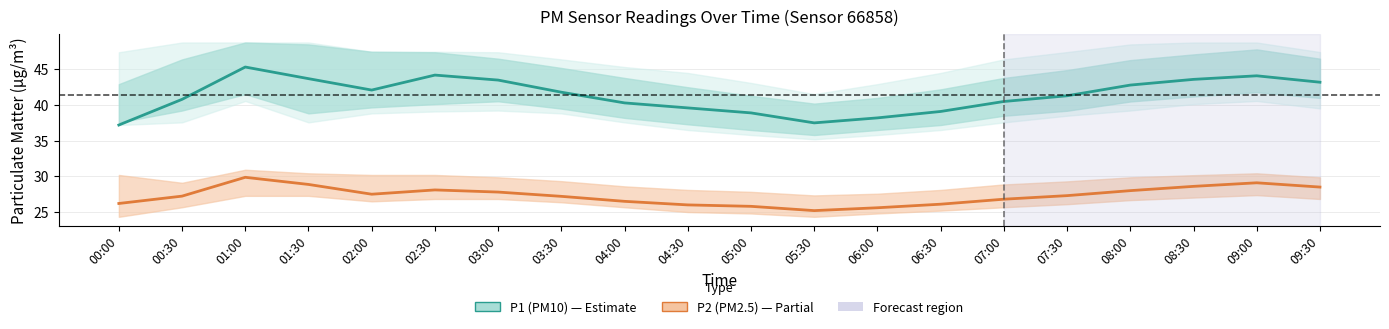

Reading left to right, extract all data points from this chart.

P1 (PM10): 37.2	40.8	45.3	43.7	42.1	44.2	43.5	41.8	40.3	39.6	38.9	37.5	38.2	39.1	40.5	41.3	42.8	43.6	44.1	43.2
P2 (PM2.5): 26.2	27.2	29.9	28.9	27.5	28.1	27.8	27.2	26.5	26.0	25.8	25.2	25.6	26.1	26.8	27.3	28.0	28.6	29.1	28.5